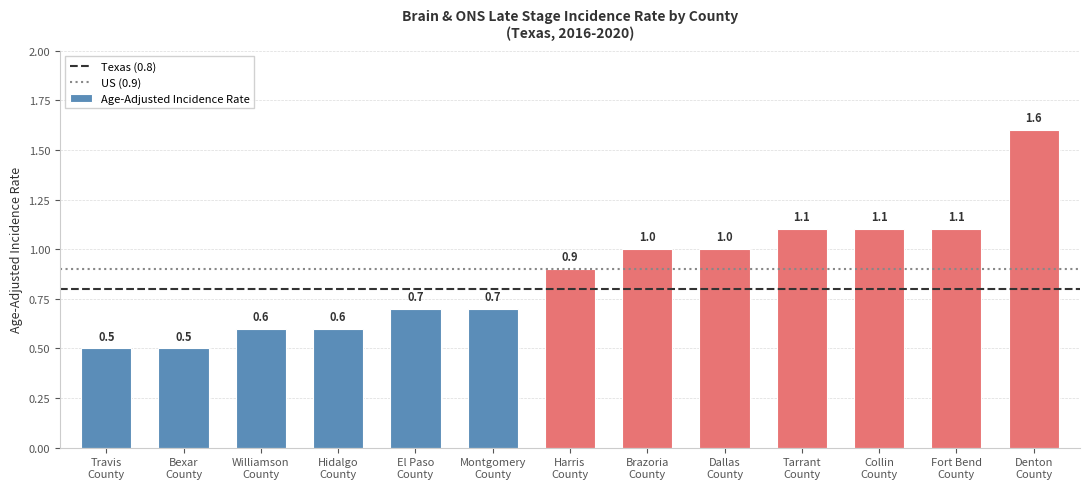

Count the number of categories in the chart.

13